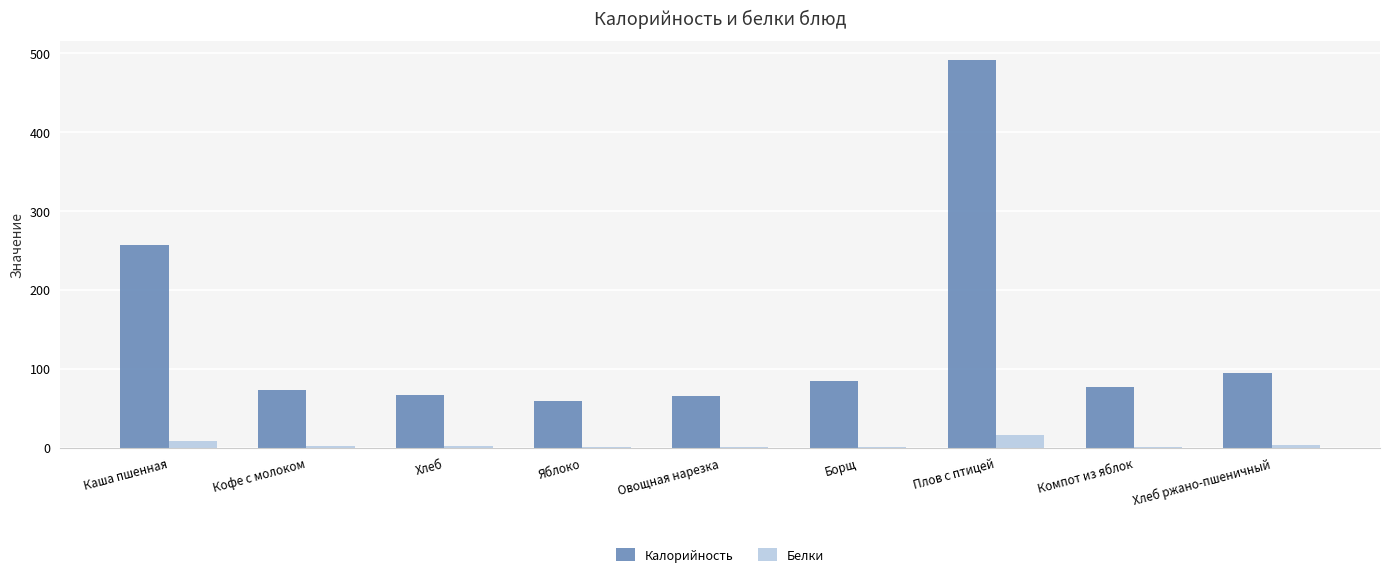

What is the maximum value shown in the chart?

490.2